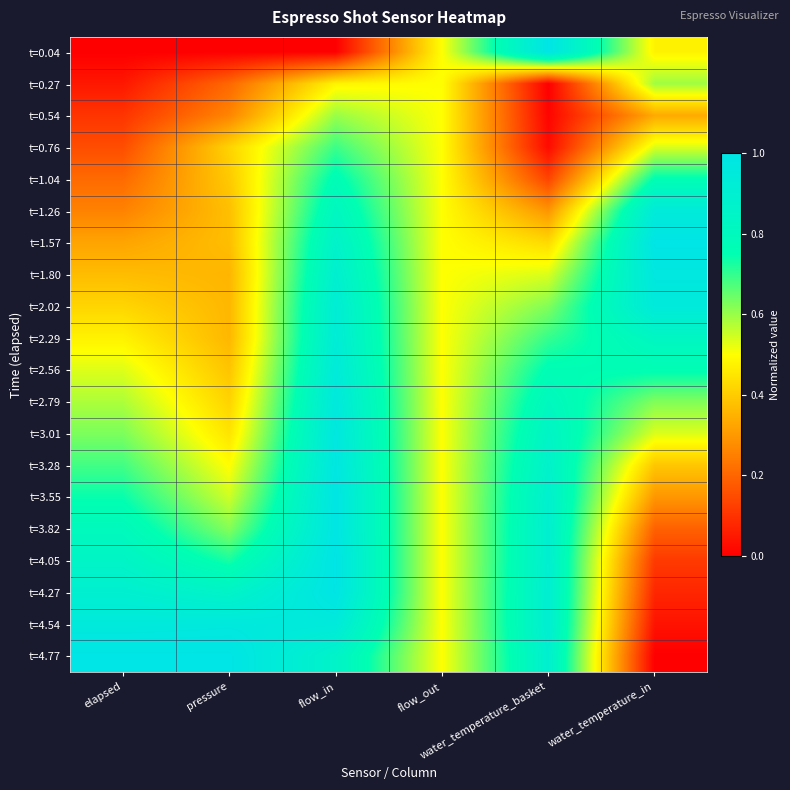

At how many categories does at least one series exceed 0?

6